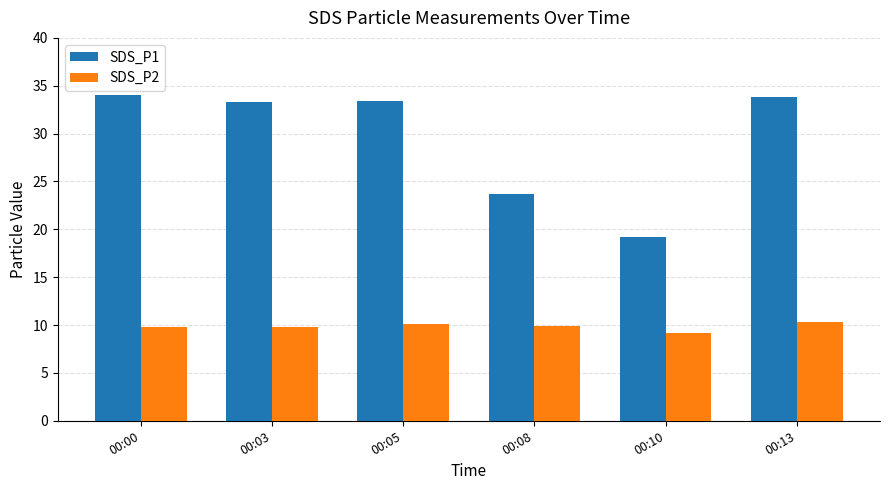

What is the highest value of the SDS_P2 series?

10.3